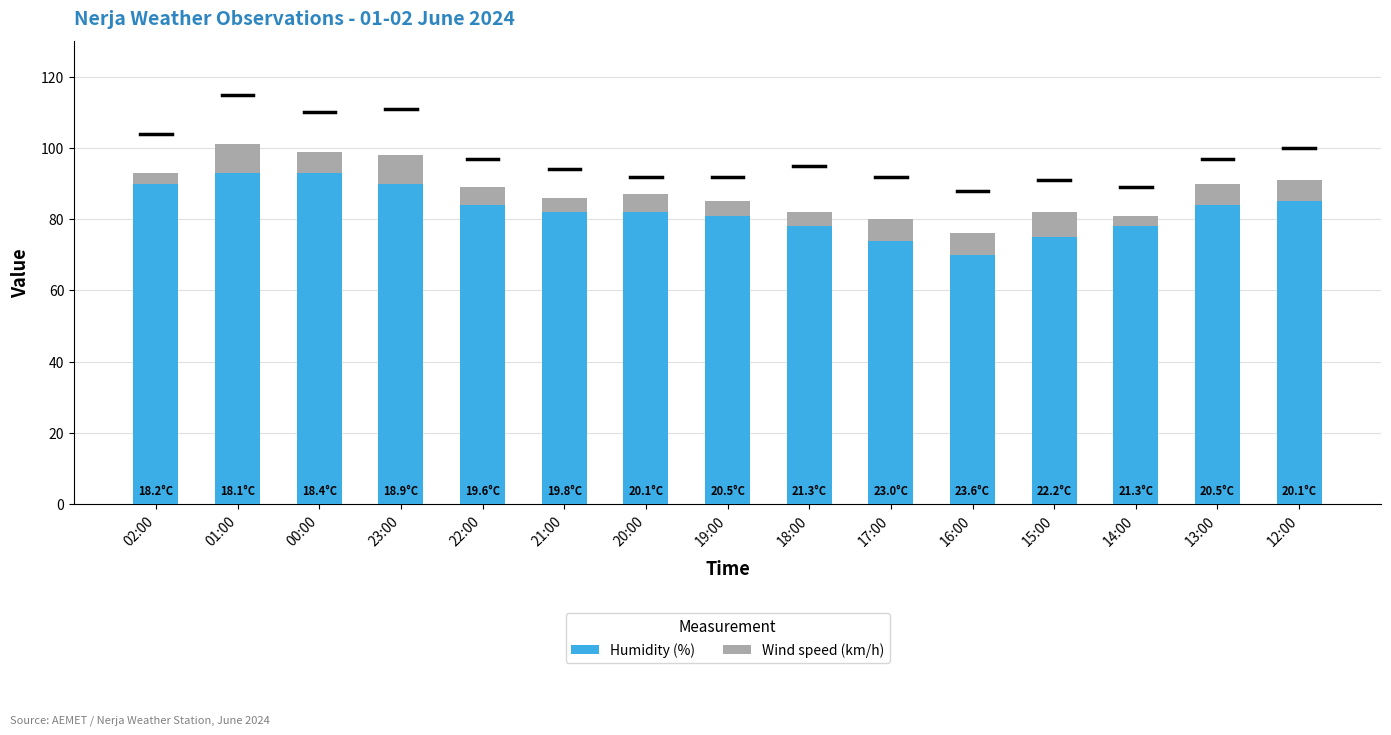

What are all the series names shown in the legend?

Humidity (%), Wind speed (km/h)